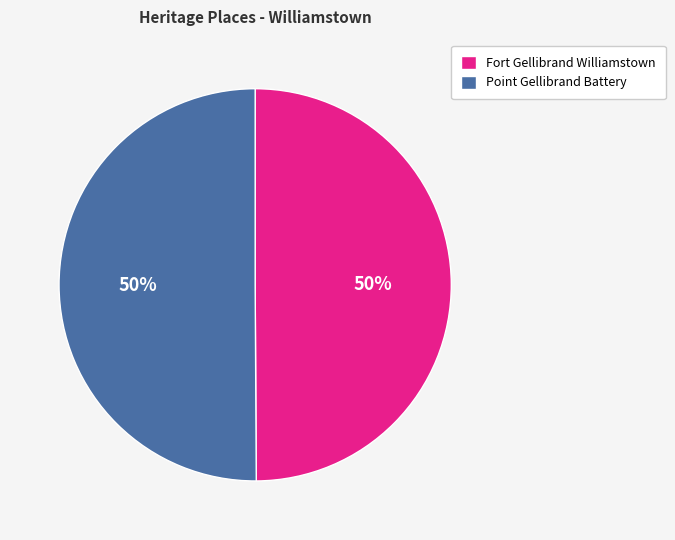

Count the number of slices in the pie.

2